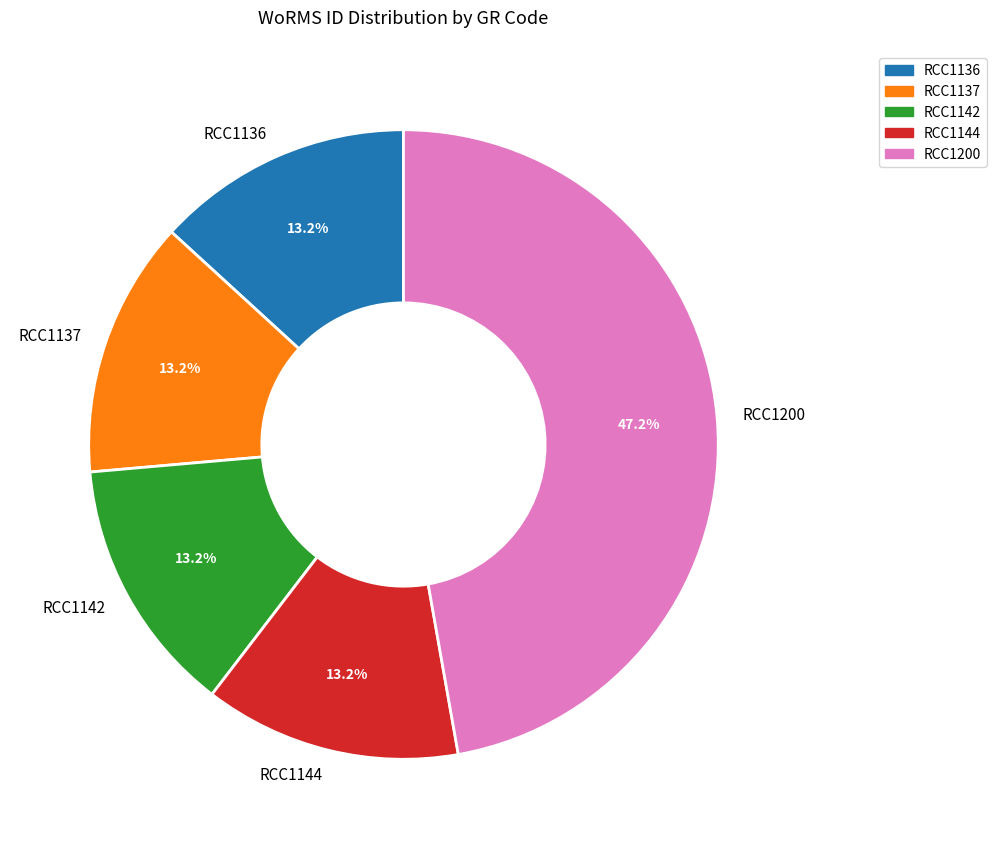

Does any single category account for the majority?

No